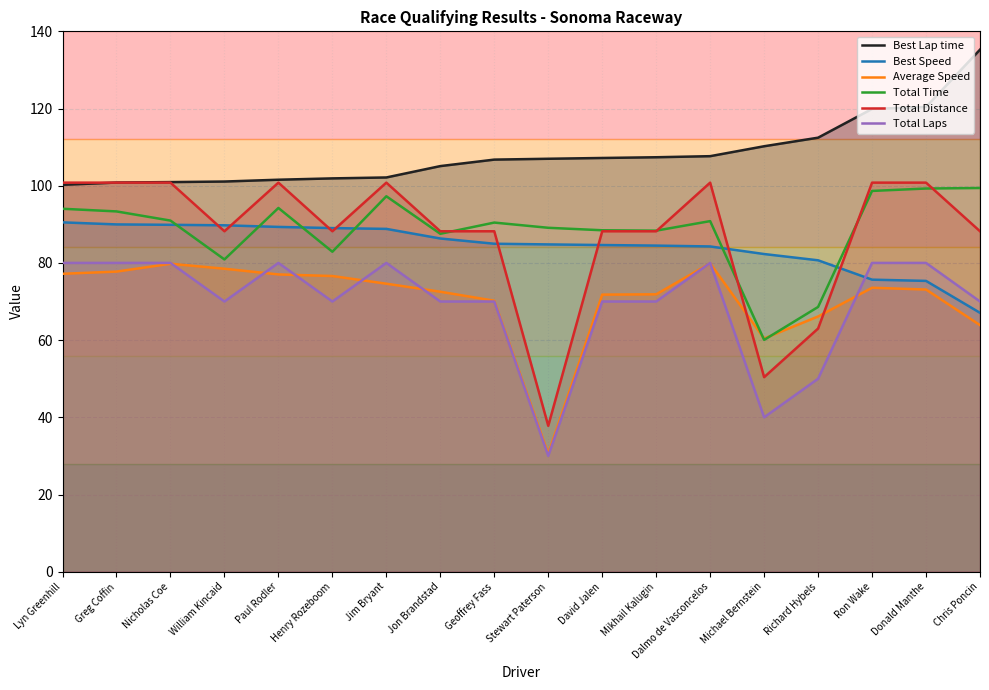

At William Kincaid, list the series in order from smallest to largest.

Total Laps, Average Speed, Total Time, Total Distance, Best Speed, Best Lap time